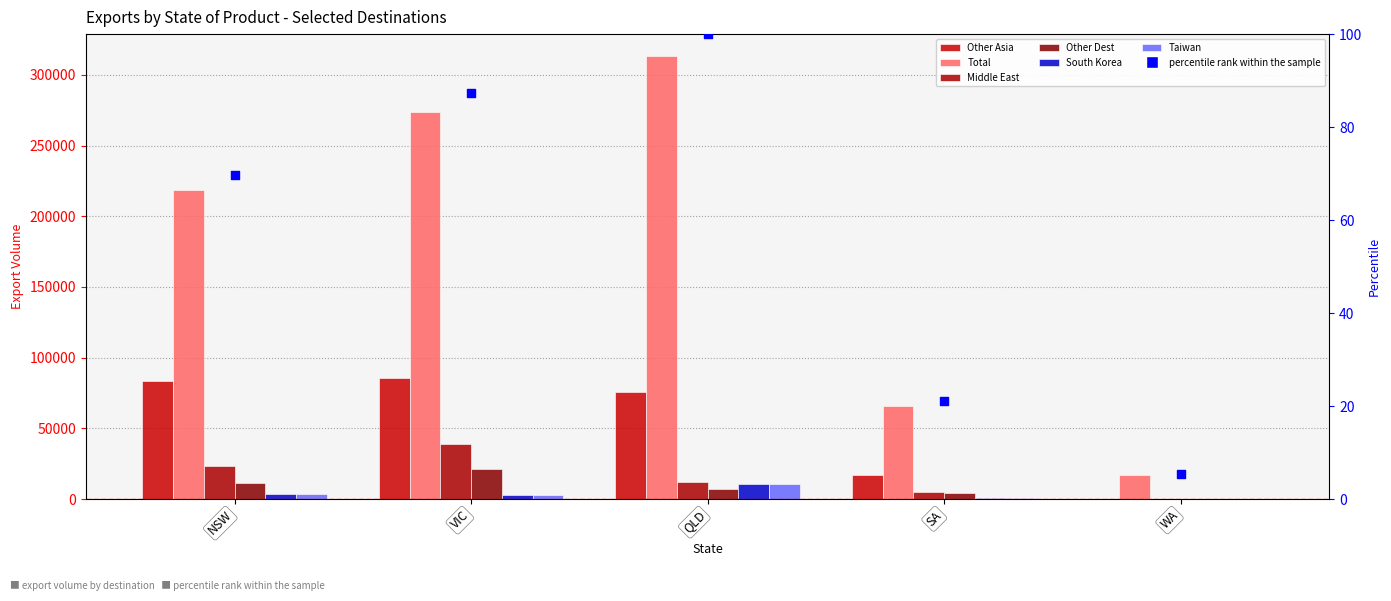

Which series has the largest total across all categories?

Total